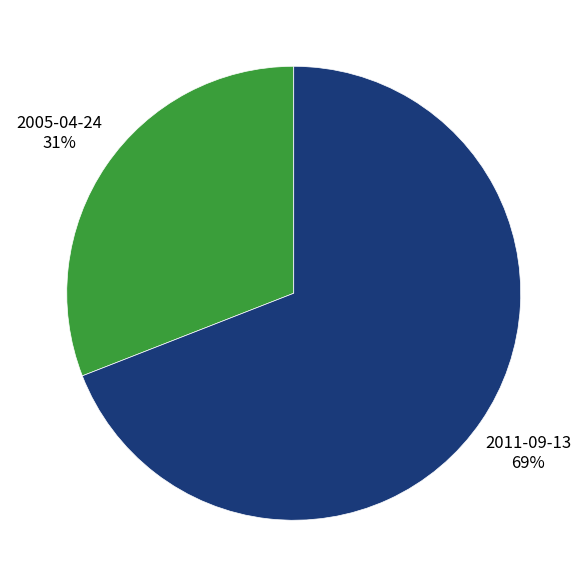

Combined, do 2011-09-13 and 2005-04-24 account for over 50%?

Yes